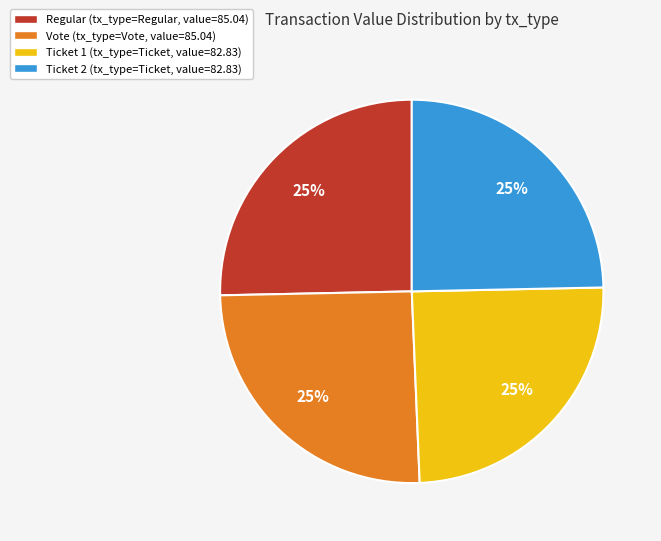

Does Regular (tx_type=Regular, value=85.04) account for over 50% of the chart?

No